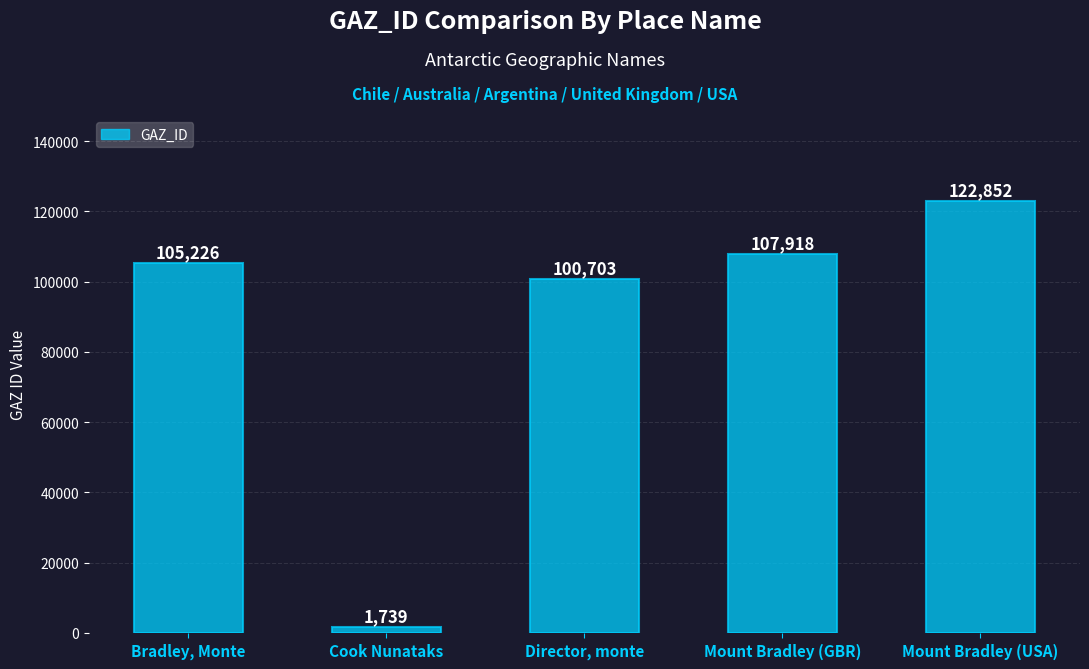

What is the approximate value at Mount Bradley (GBR), to the nearest 10?

107920